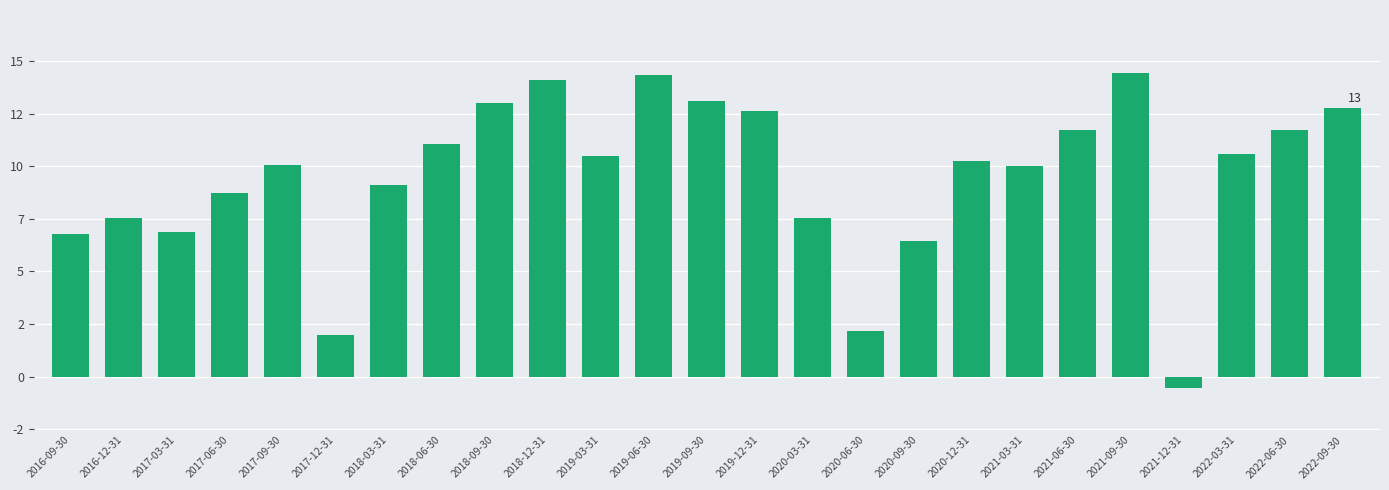

How many data points are less than 10?

10